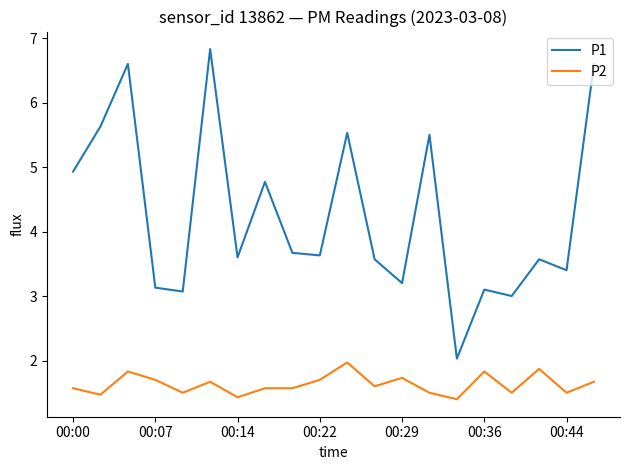

Which series has the largest range (max minus min)?

P1